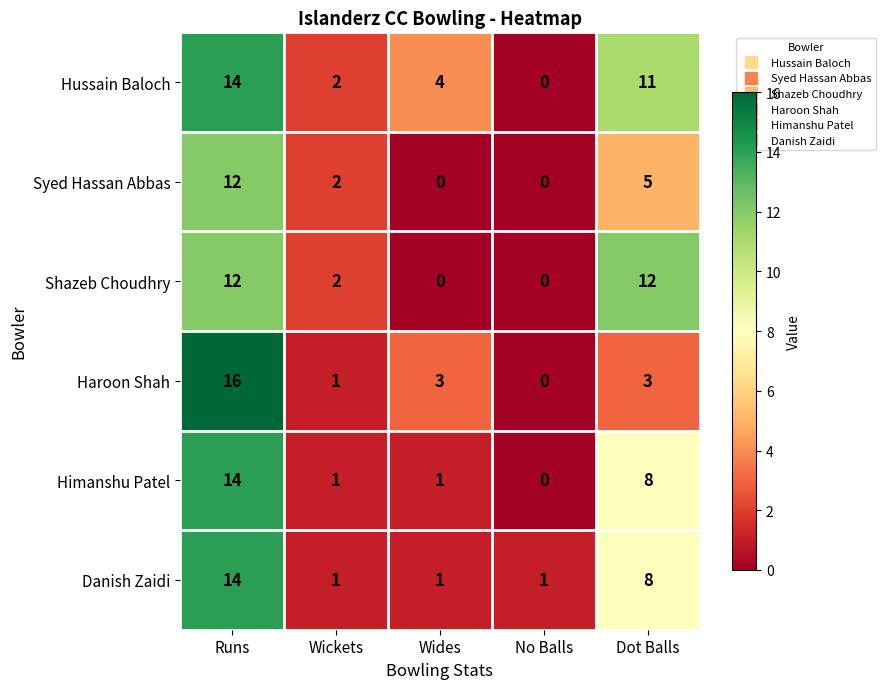

Which series changed the most between Wides and Dot Balls?

Shazeb Choudhry